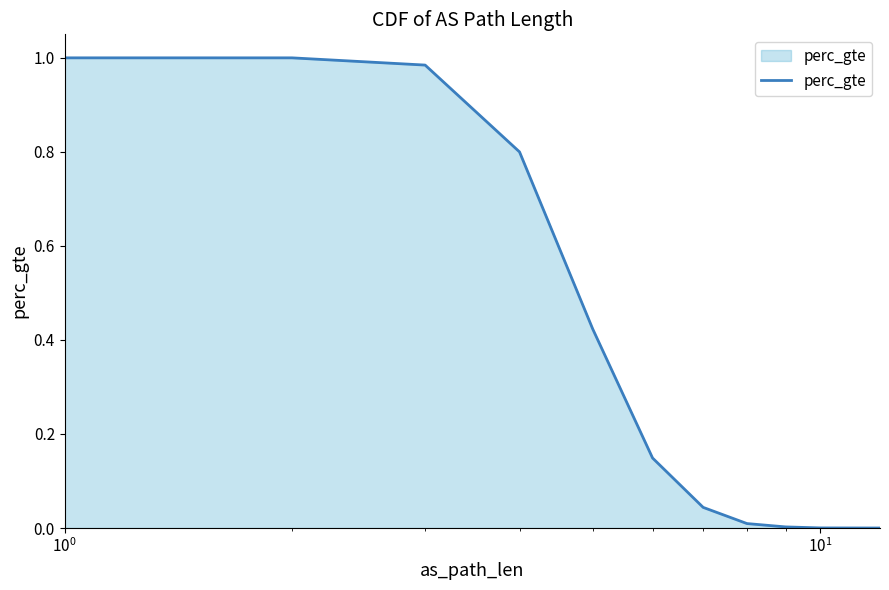

Reading left to right, transcribe all the data shown in this chart.

1.0	1.0	1.0	0.8	0.4	0.1	0.0	0.0	0.0	0.0	0.0	0.0